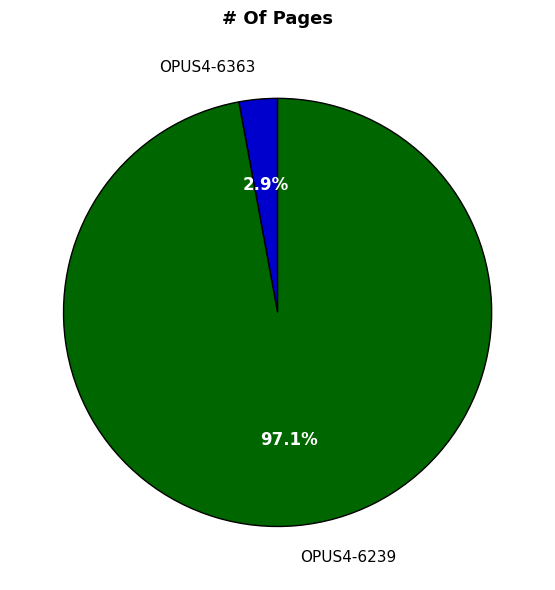

What is the majority slice?

OPUS4-6239